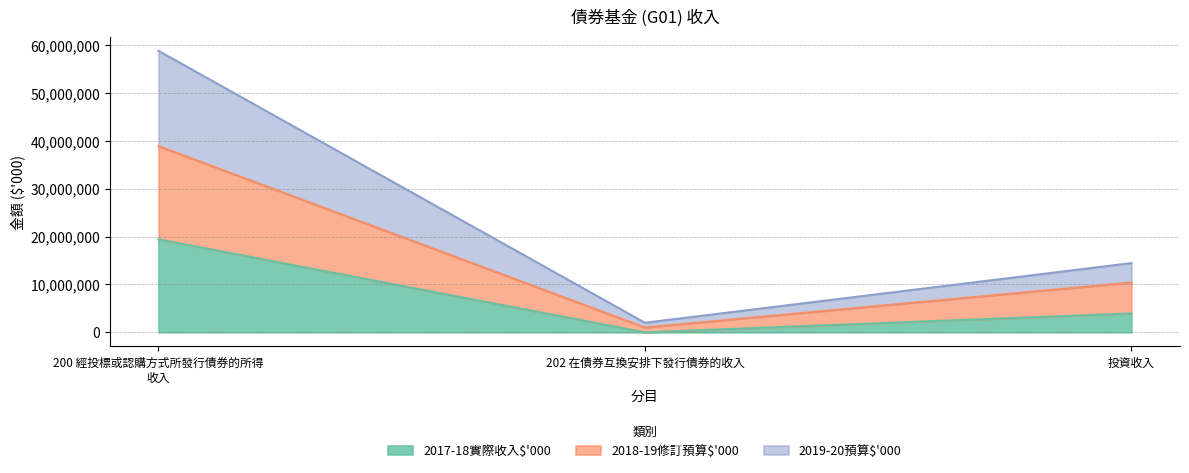

What is the average value of the 2017-18實際收入$'000 series?

7792361